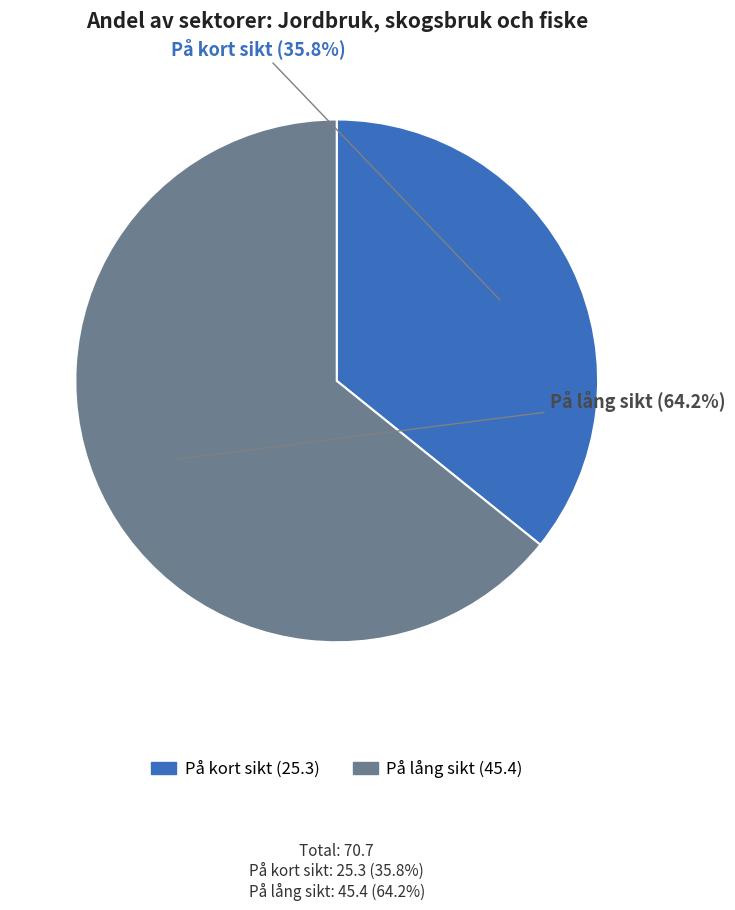

Is På lång sikt the majority of the pie?

Yes